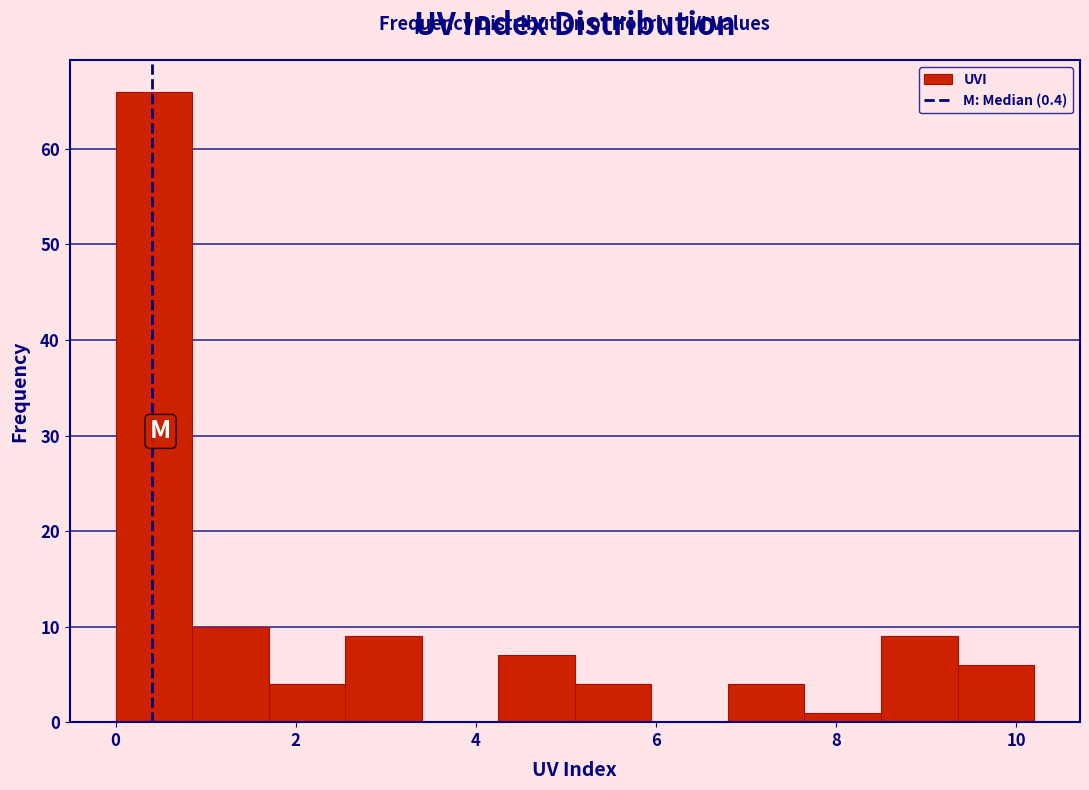

Reading left to right, transcribe this chart: for each bar, give the range it covers on the x-axis and its height. Neither the bar edges nor the heights are printed on the chart, so give them approximately, as read against the axes.

0.00 to 0.85: 66
0.85 to 1.70: 10
1.70 to 2.55: 4
2.55 to 3.40: 9
3.40 to 4.25: 0
4.25 to 5.10: 7
5.10 to 5.95: 4
5.95 to 6.80: 0
6.80 to 7.65: 4
7.65 to 8.50: 1
8.50 to 9.35: 9
9.35 to 10.20: 6